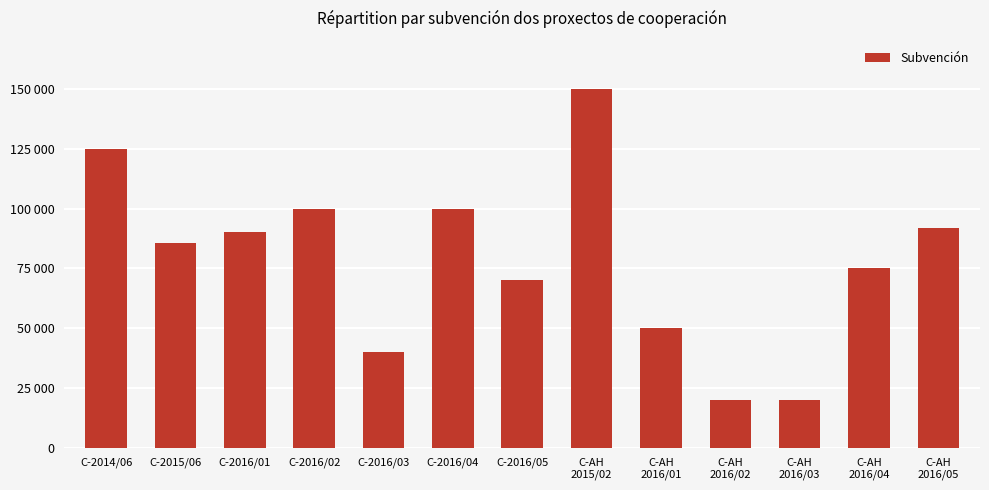

What is the sum of all values?

1017310.0